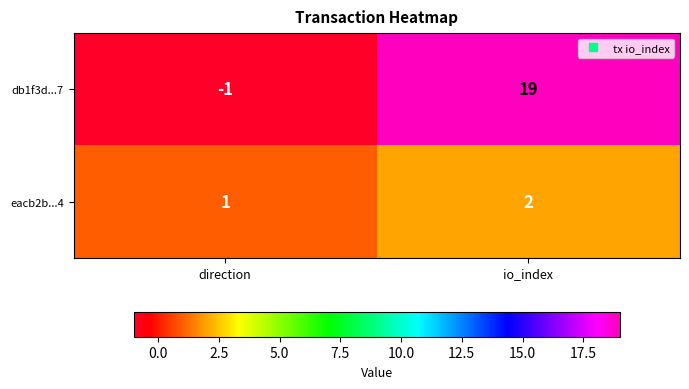

The value of eacb2b...4 at direction is 1. True or false?

True